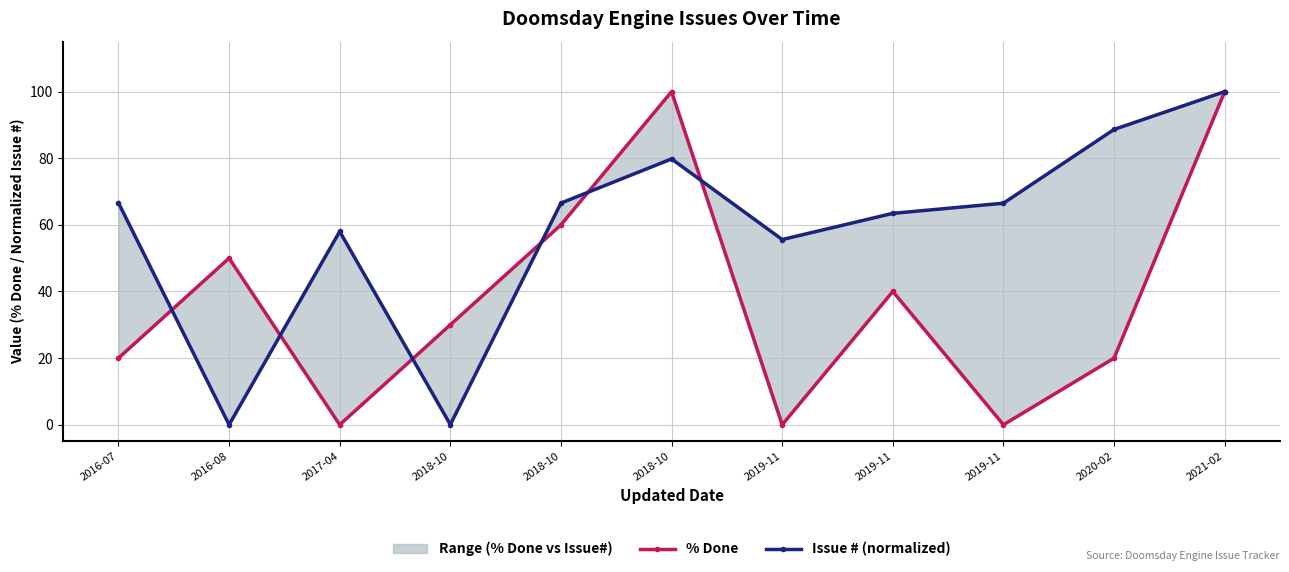

Between which two adjacent categories do Issue # (normalized) and % Done first intersect?

2016-07 and 2016-08